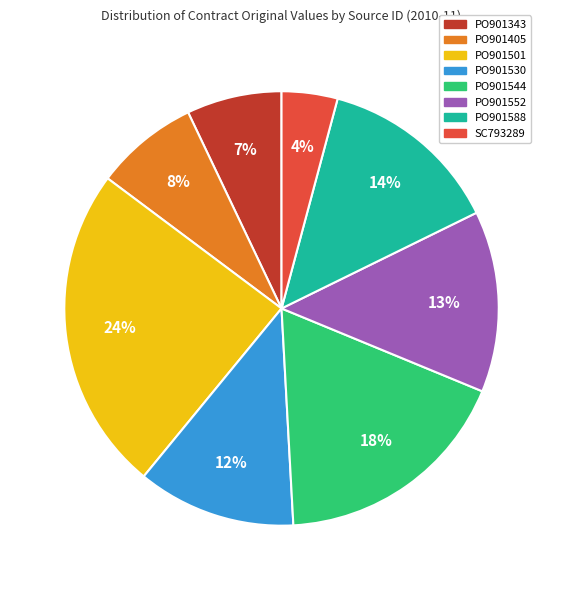

Which slice is the largest?

PO901501